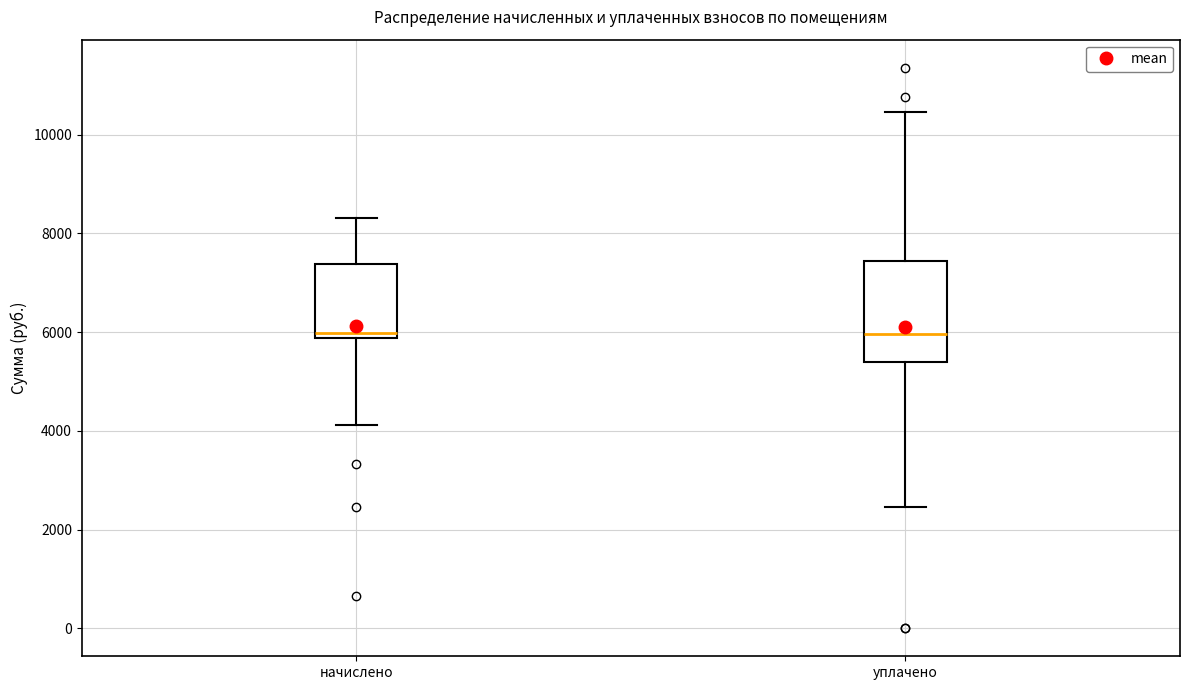

Where does the lower whisker of the box for уплачено end on the y-axis? The values are not printed on the chart, so give them approximately, as read against the axis.

2400